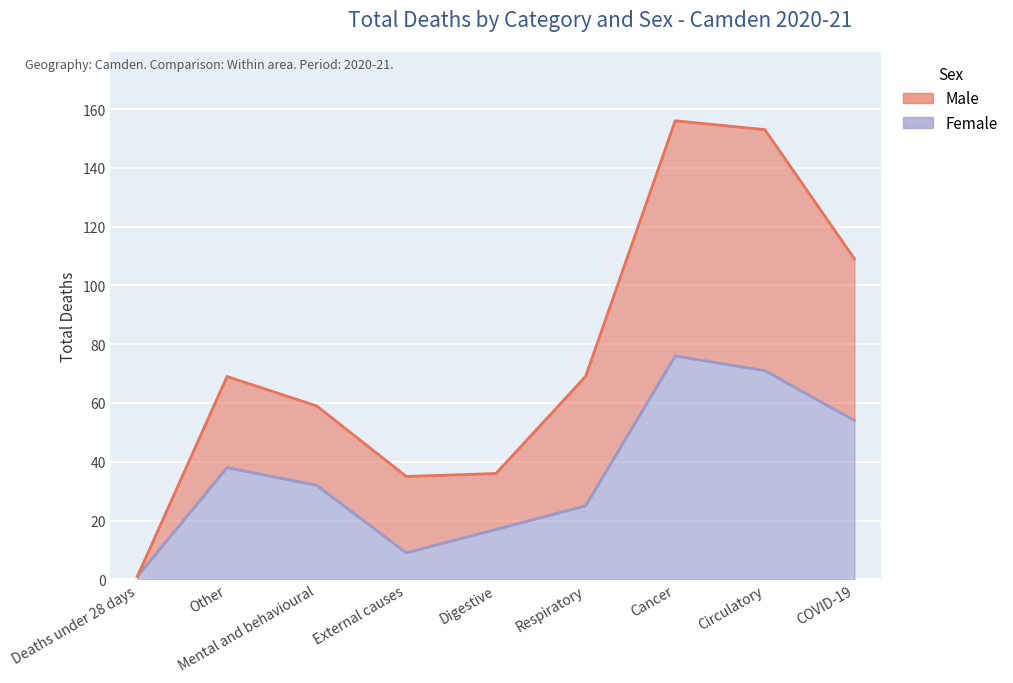

What is the approximate value of Female at External causes, to the nearest 10?

10